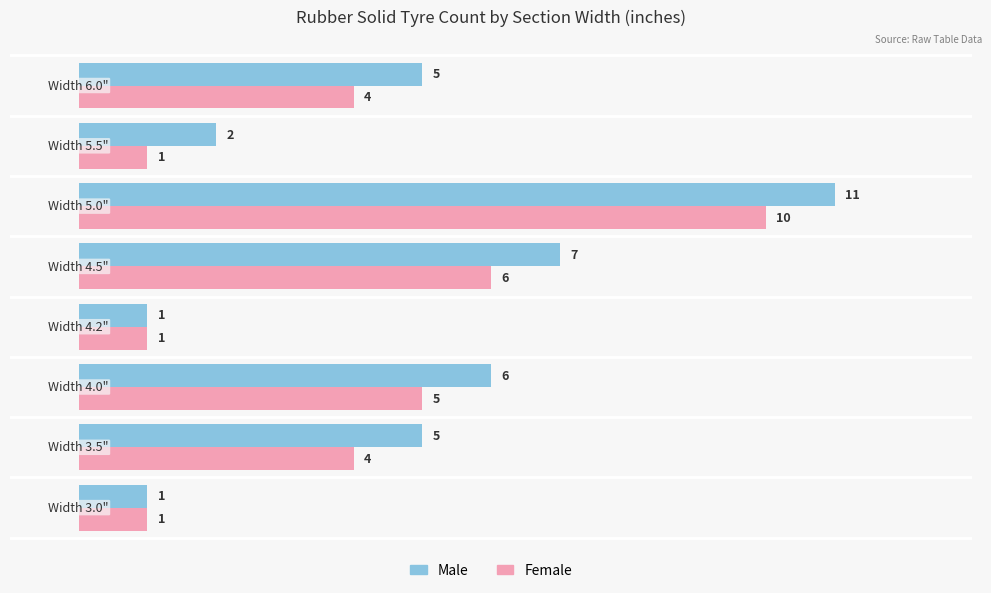

At which label does Male reach its peak?

5.0